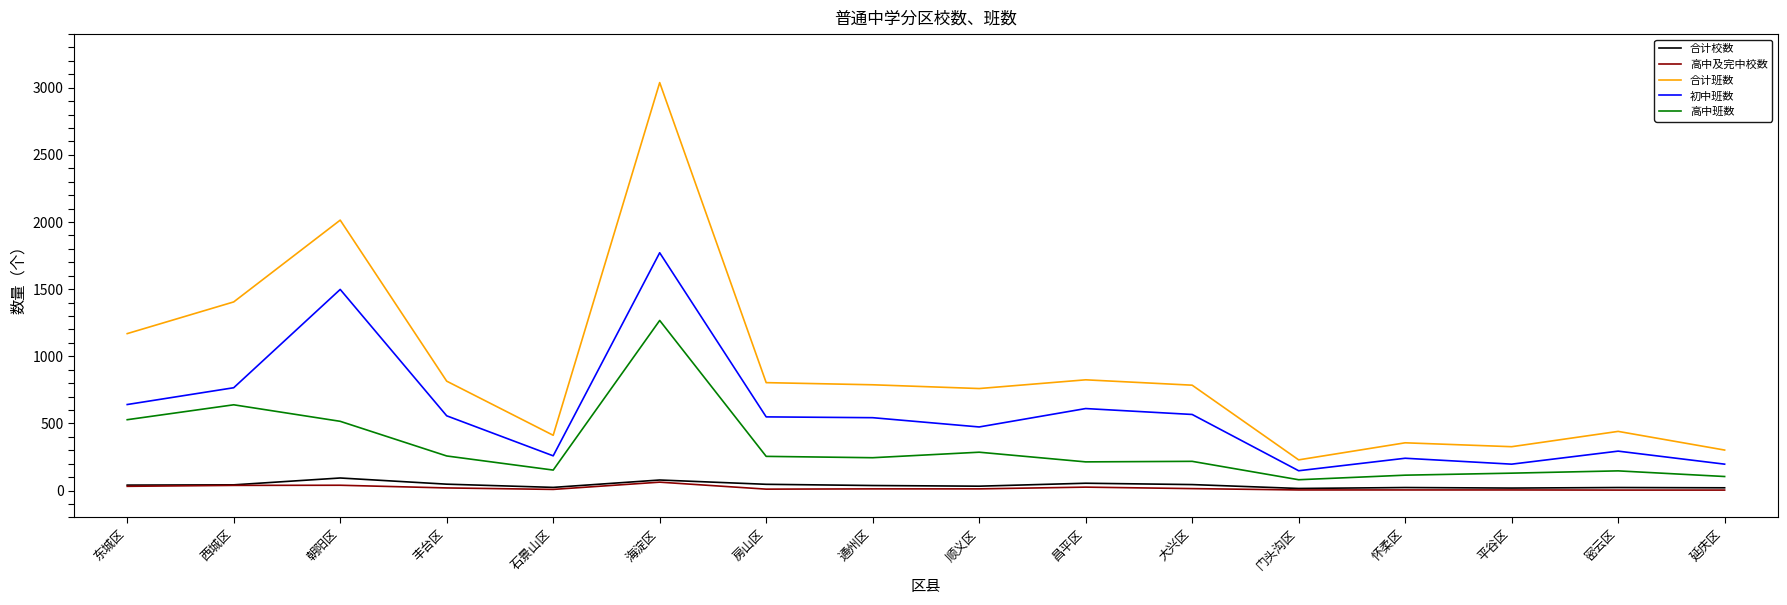

At which category does the chart reach its peak across all series?

海淀区